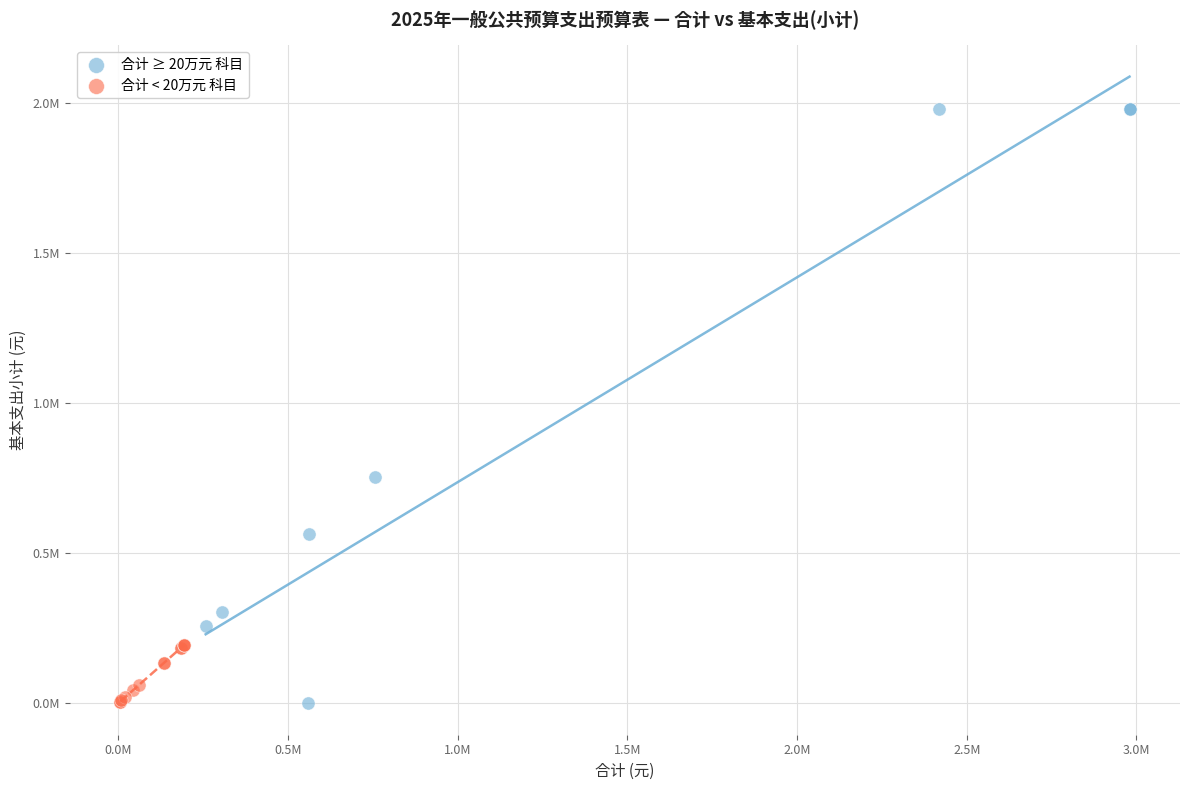

What are all the series names shown in the legend?

合计 ≥ 20万元 科目, 合计 < 20万元 科目